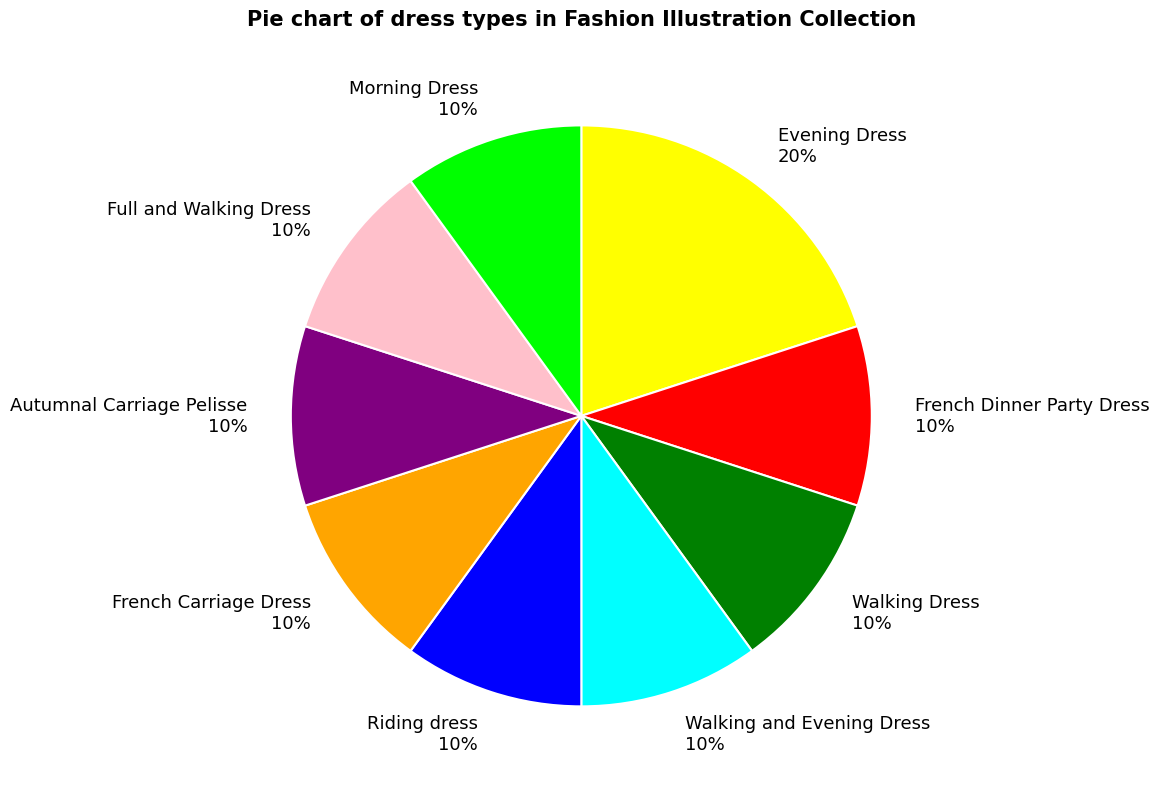

To the nearest percent, what portion does Evening Dress represent?

20%